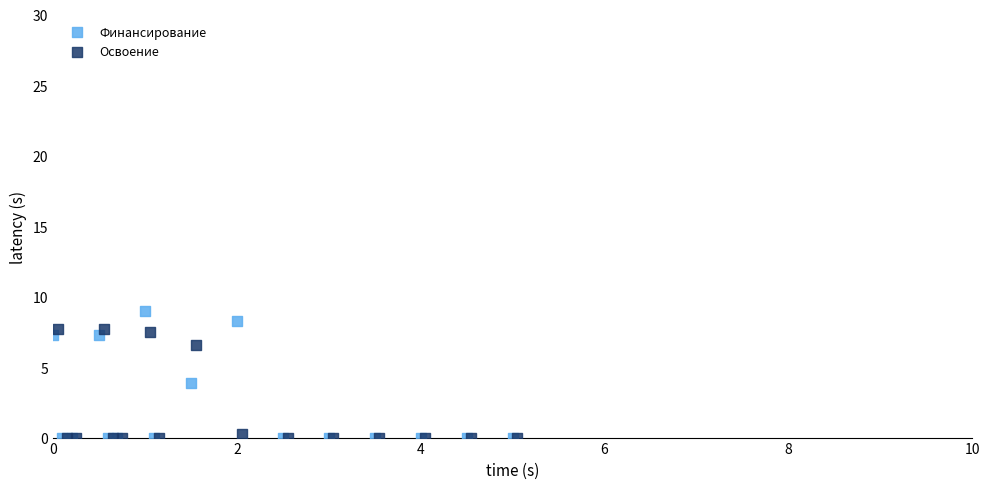

Which series reaches the maximum Y coordinate?

Финансирование